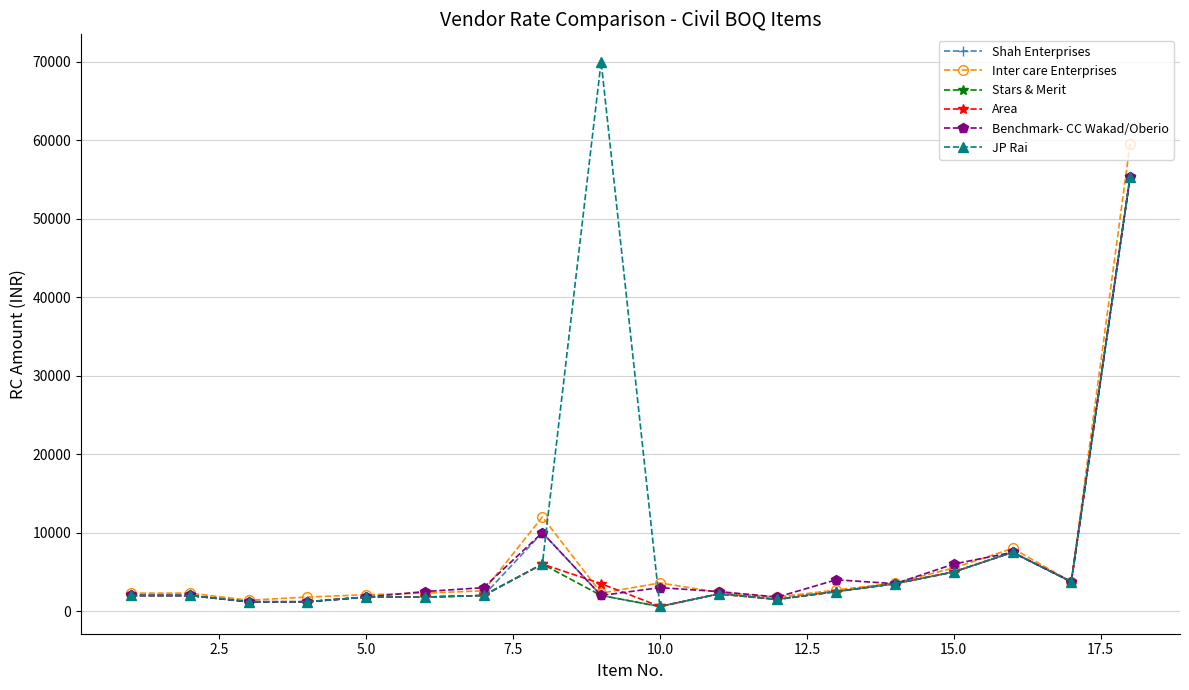

Which series has the largest range (max minus min)?

JP Rai